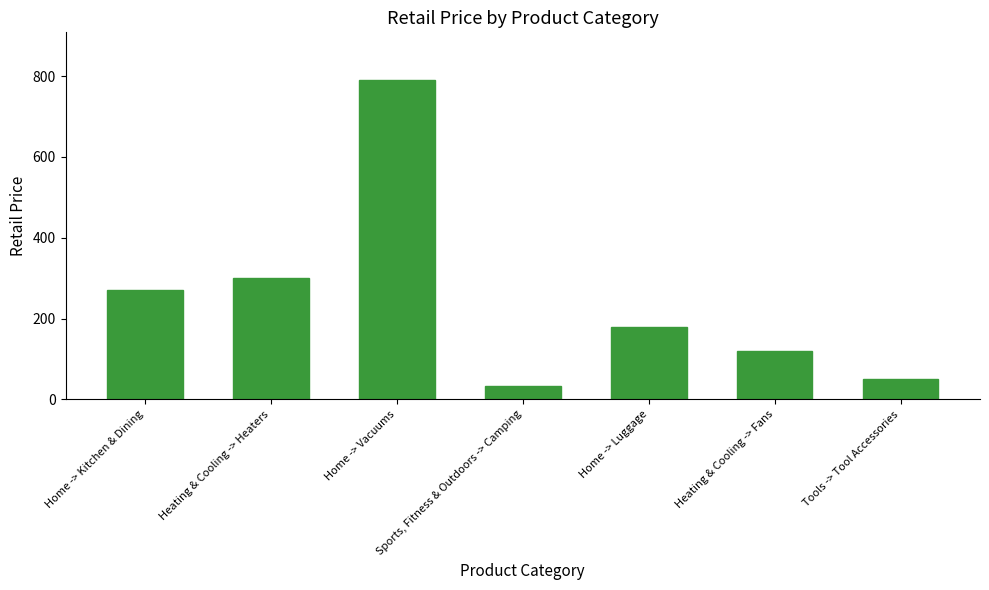

How many data points does each series have?

7